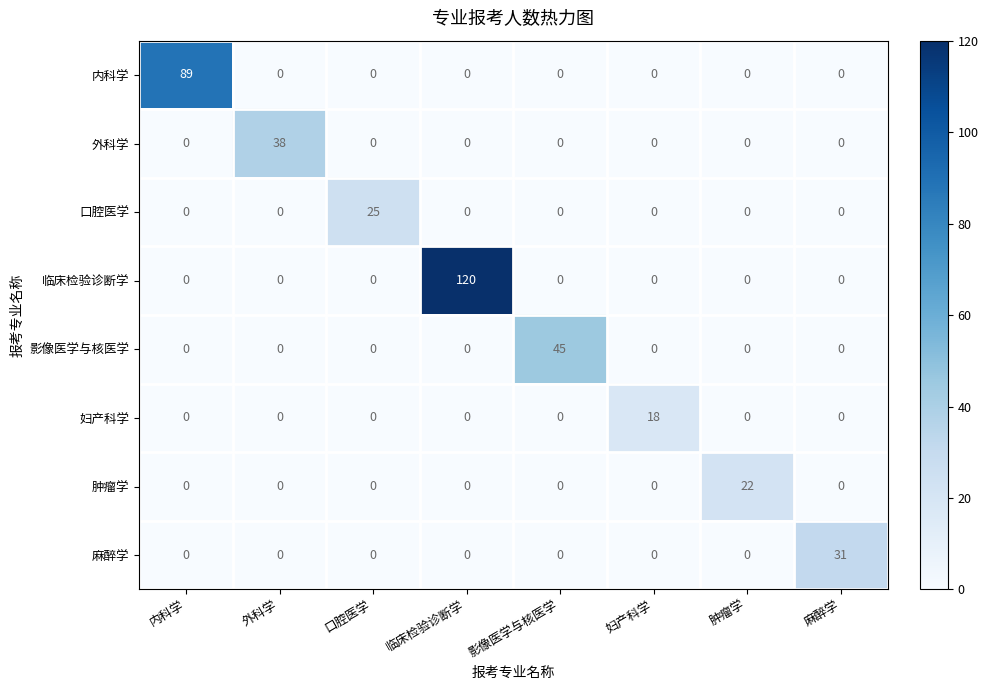

What is the spread (max minus min) of values at 外科学?

38